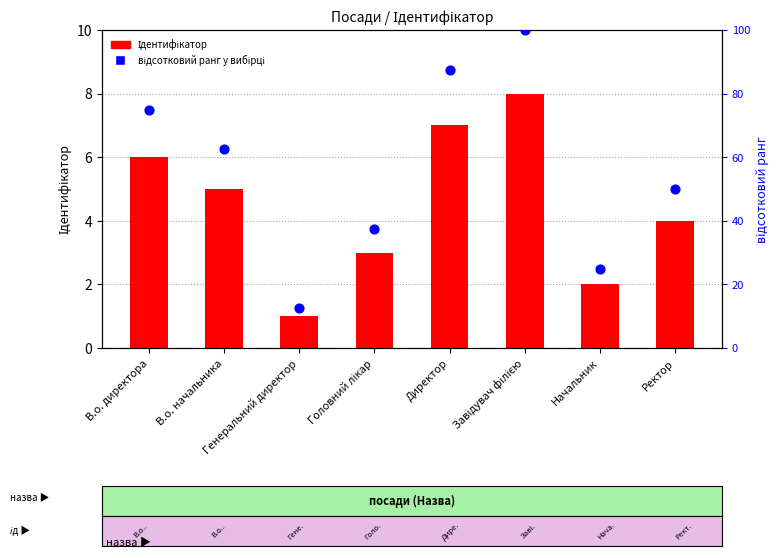

At which category is the sum across all series the highest?

Завідувач філією